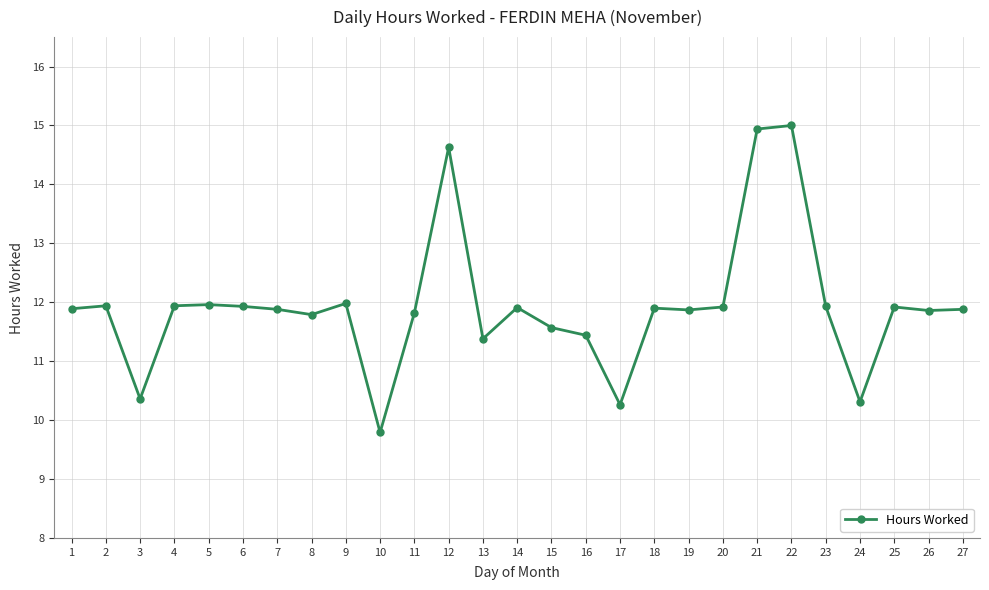

What is the smallest value displayed?

9.8